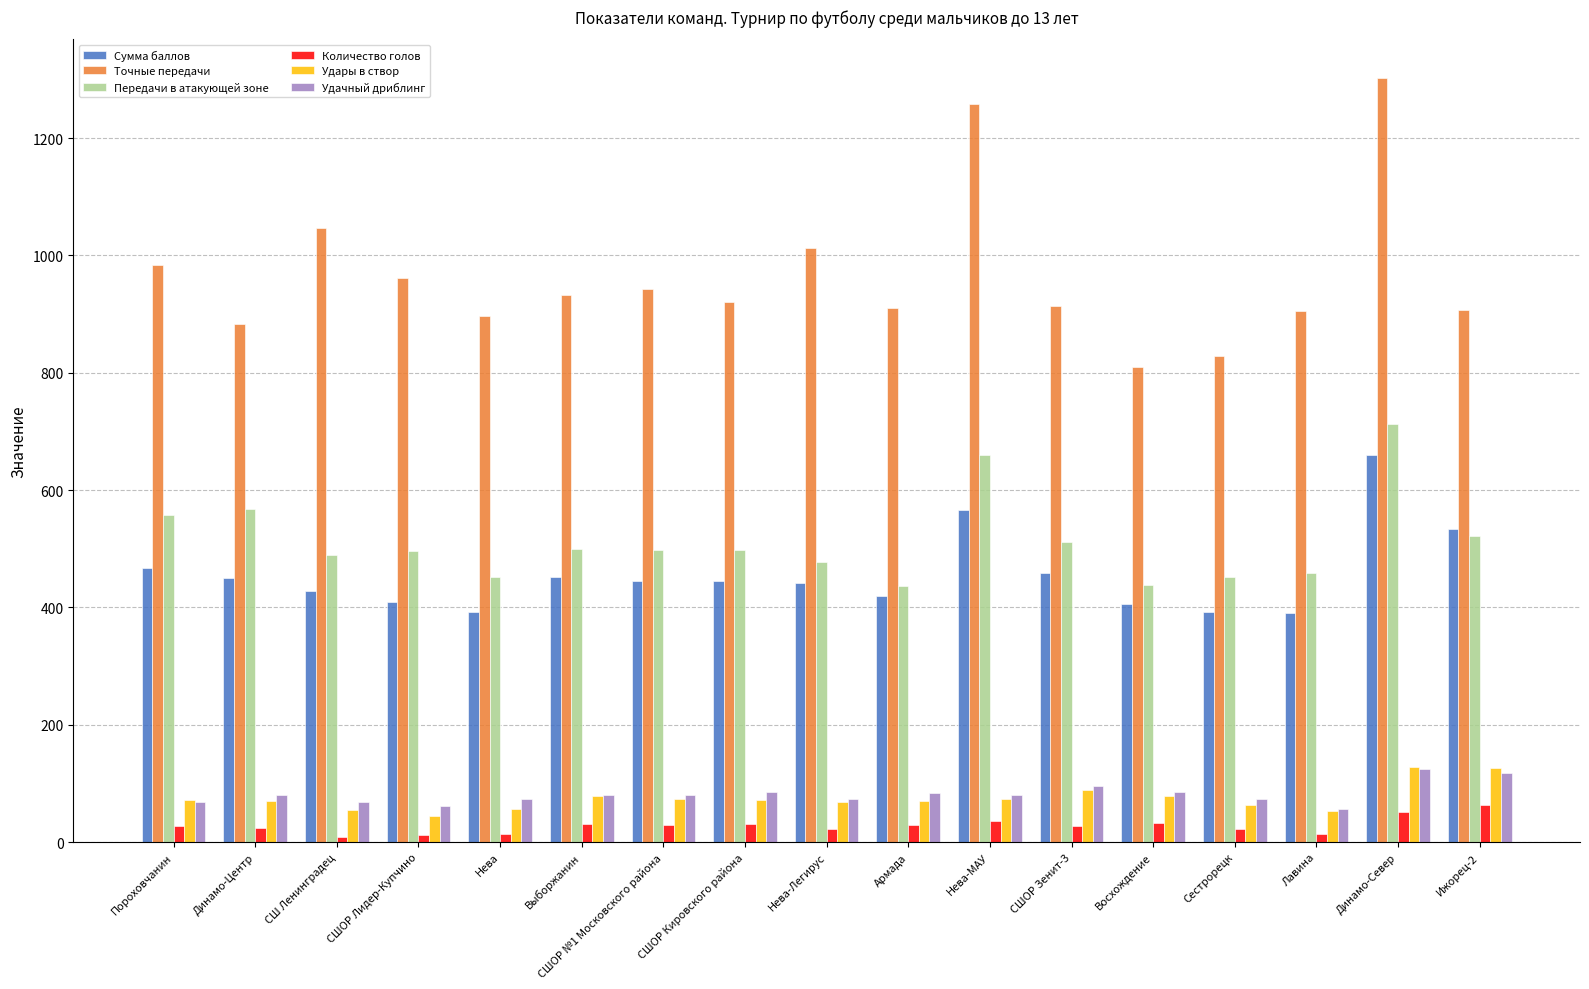

Which series changed the most between Нева and Восхождение?

Точные передачи